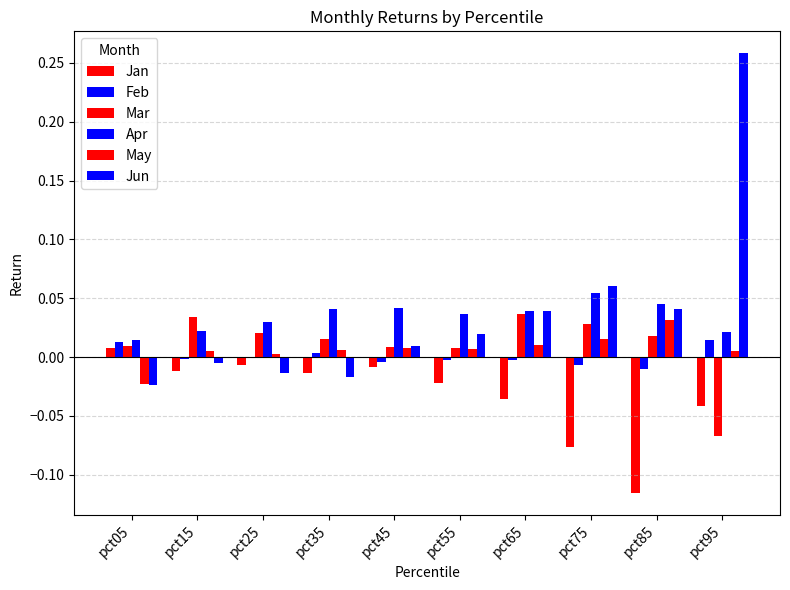

How many series are shown in this chart?

6